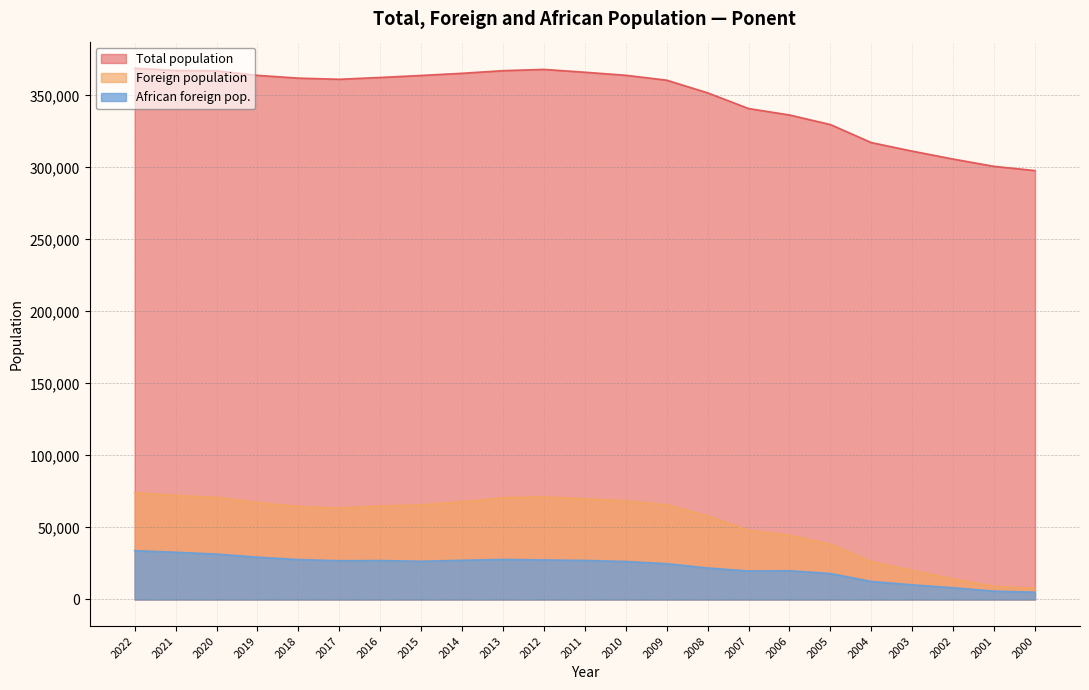

The value of Foreign population at 2001 is 5559. True or false?

False